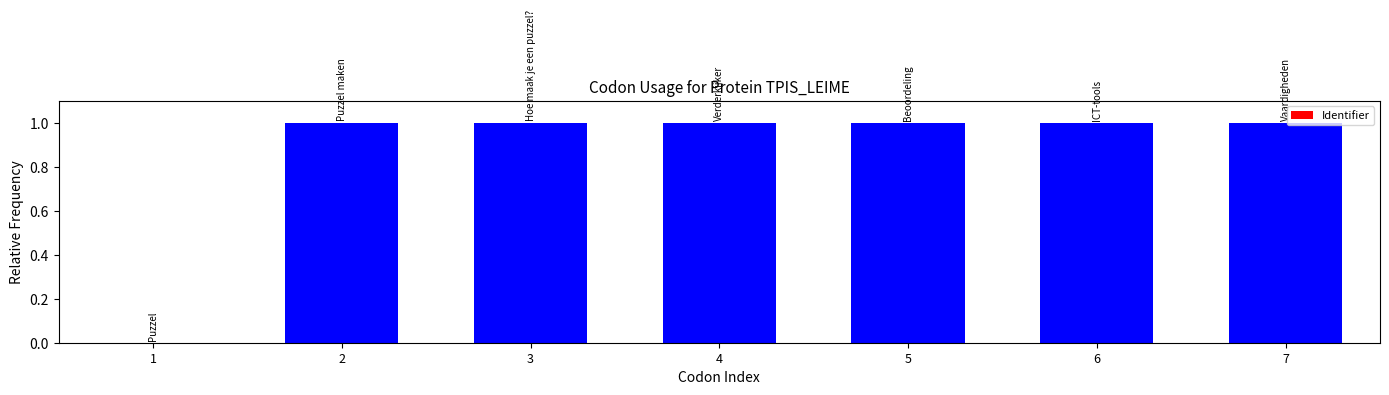

The value at 2 is 1.0. True or false?

True